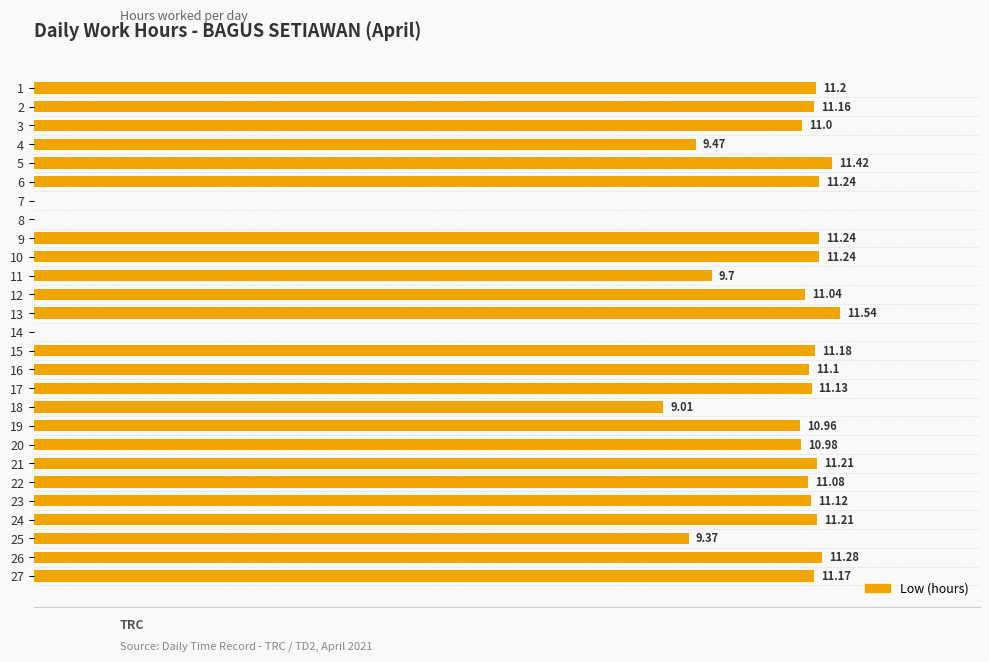

Is it true that the value at 12 is 7.9?

False